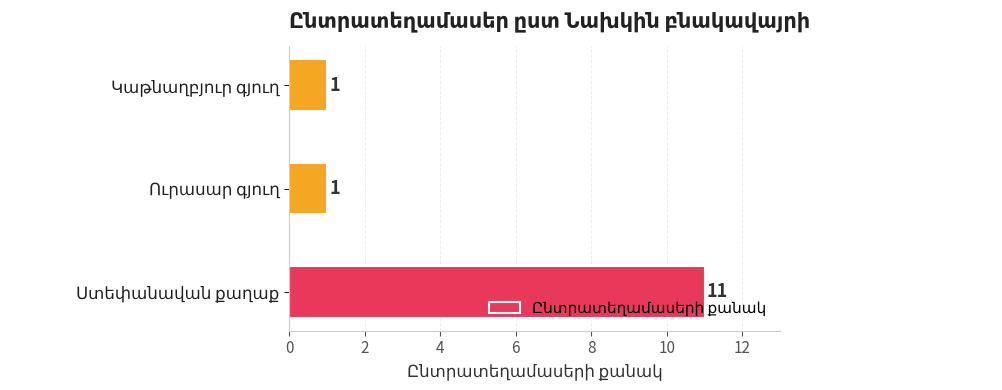

Count the number of data series in this chart.

1